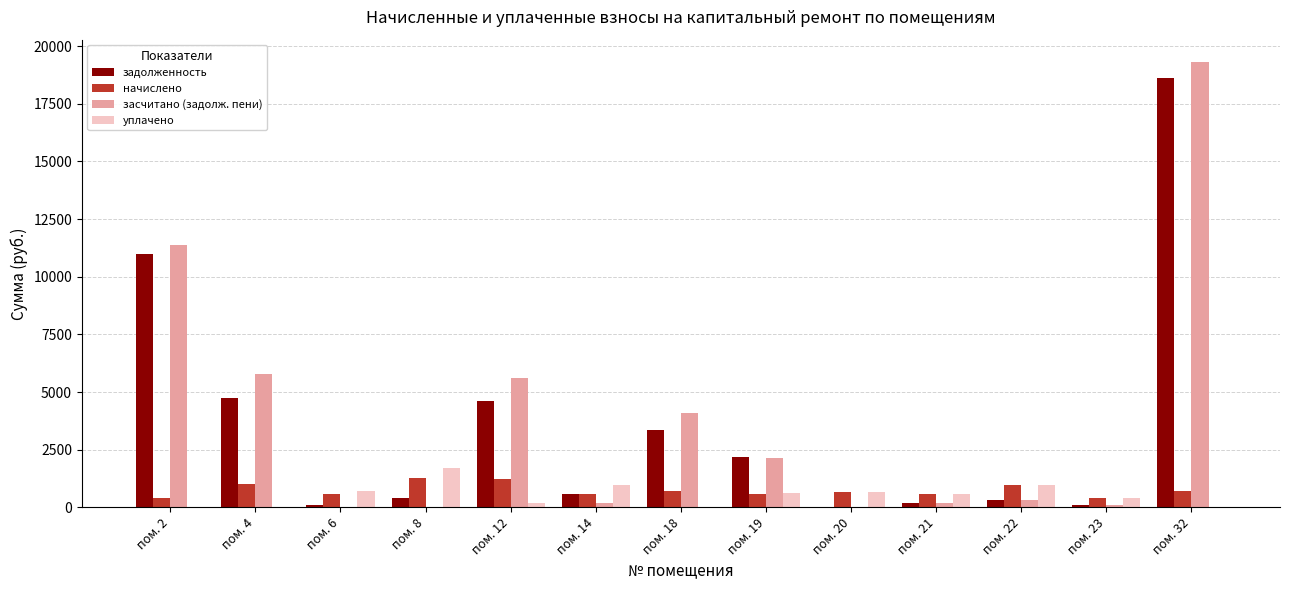

Between пом. 18 and пом. 20, which series saw the biggest shift?

засчитано (задолж. пени)